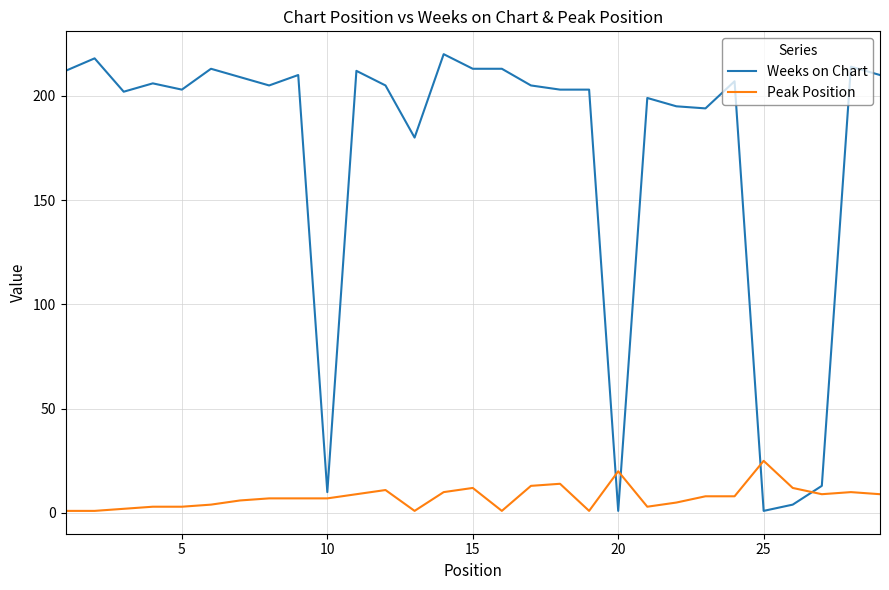

What is the difference between the maximum and minimum values in the Peak Position series?

24